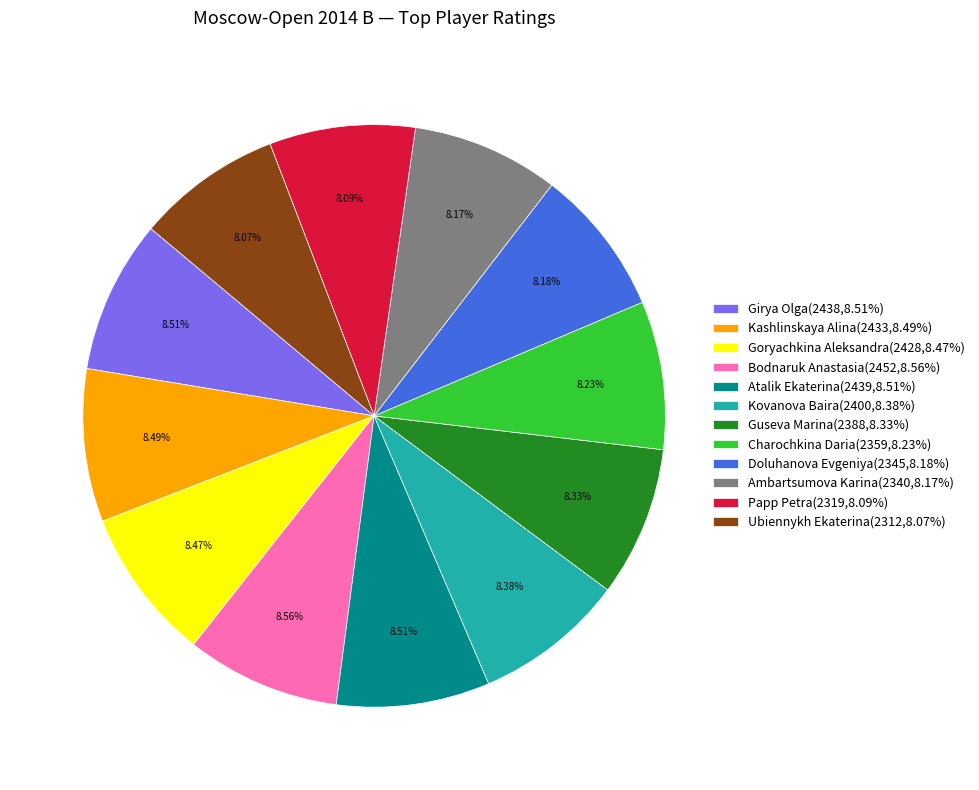

Is Kashlinskaya Alina(2433,8.49%) the majority of the pie?

No